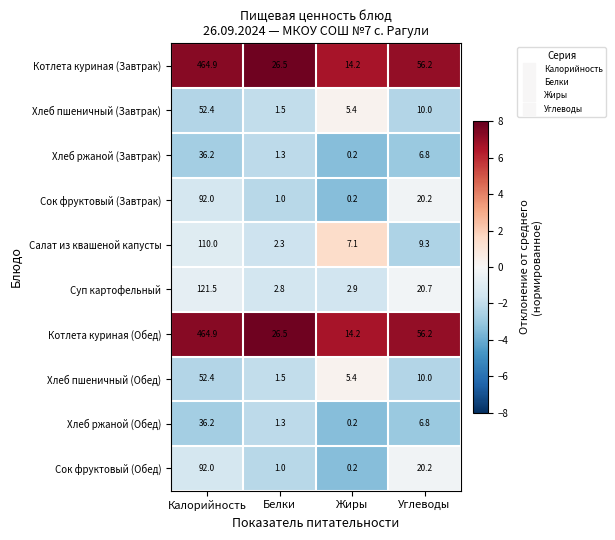

List the labels in order of Котлета куриная (Обед) value, largest first.

Калорийность, Углеводы, Белки, Жиры